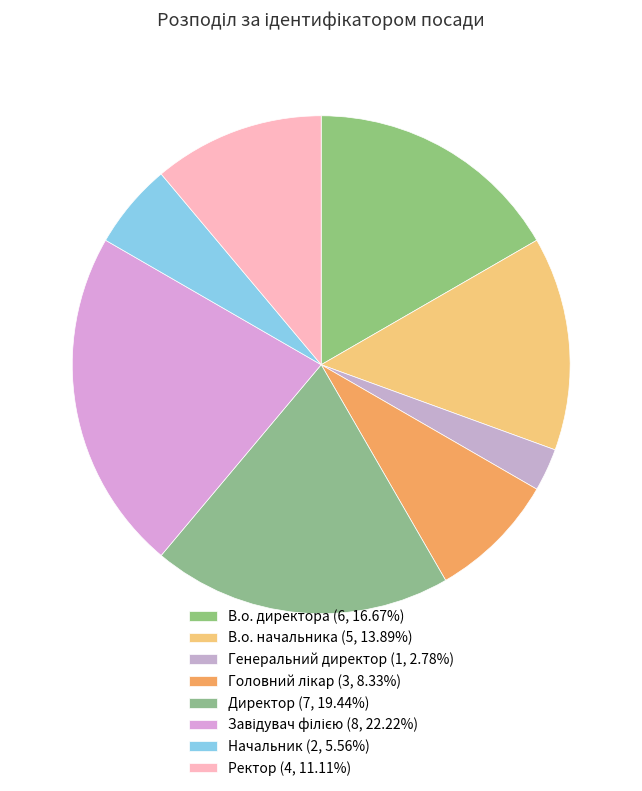

What percentage do Генеральний директор and Завідувач філією together represent?

25.0%